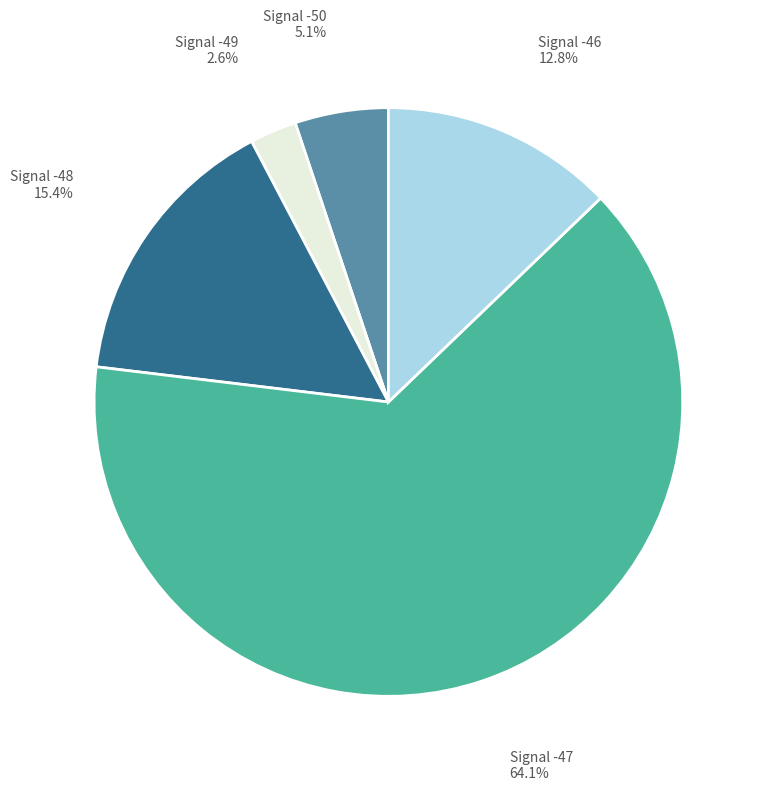

Is there a majority slice in this chart?

Yes